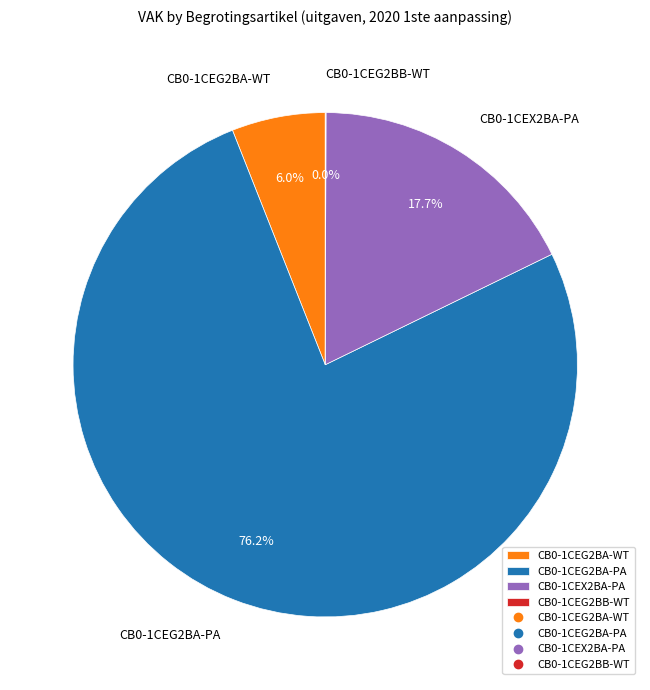

What portion of the pie excludes CB0-1CEG2BA-WT?

94.0%